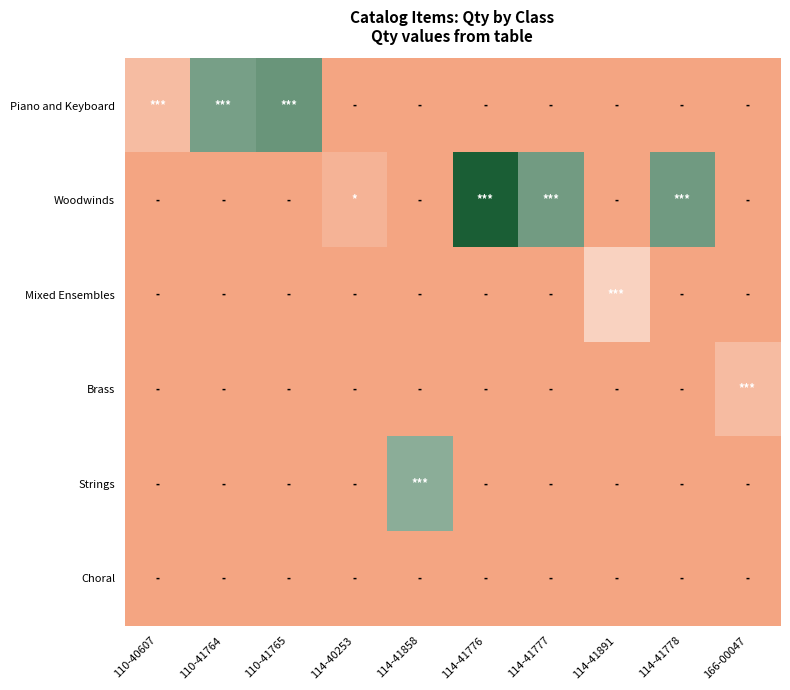

Between 166-00047 and 114-41776, which is larger?

166-00047